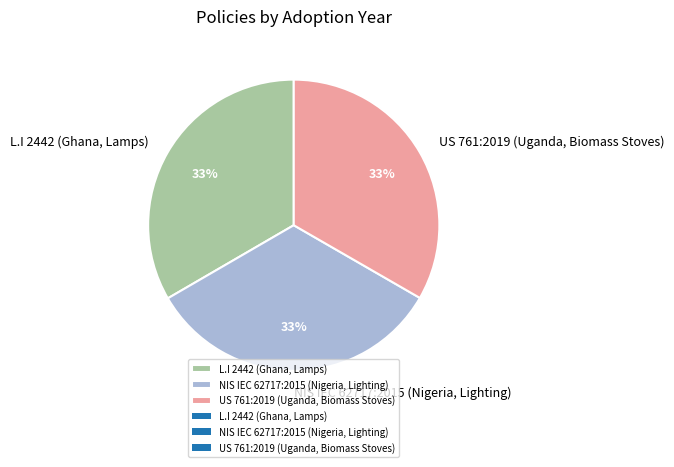

Count the number of slices in the pie.

3